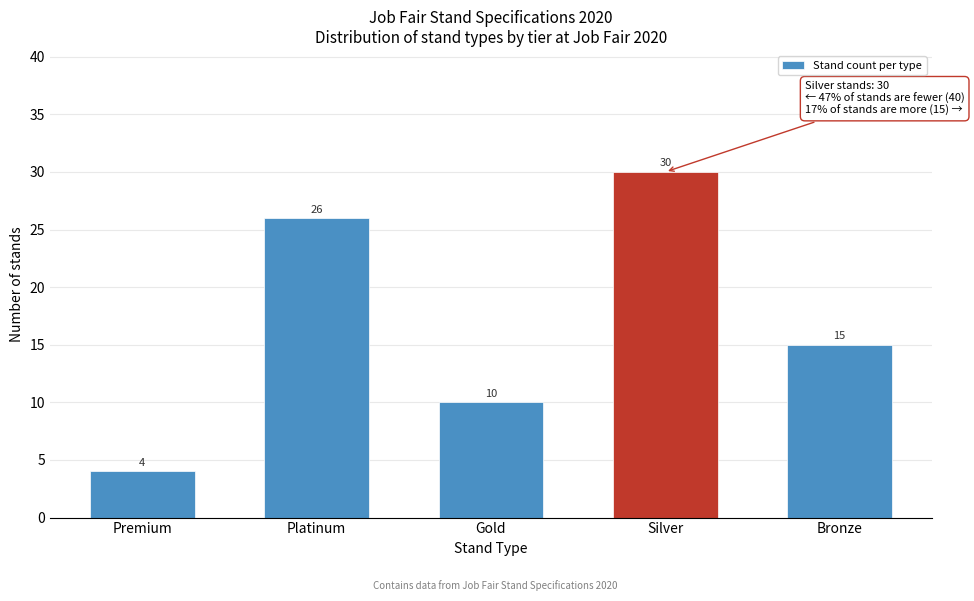

Reading right to left, transcribe all the data shown in this chart.

Bronze=15	Silver=30	Gold=10	Platinum=26	Premium=4